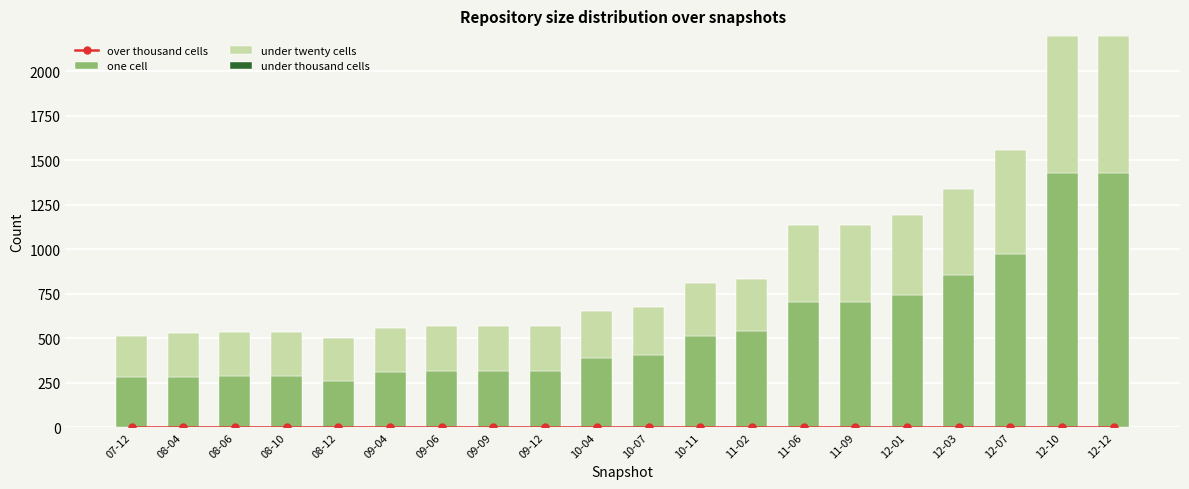

List the labels in order of over thousand cells value, largest first.

07-12, 08-04, 08-06, 08-10, 08-12, 09-04, 09-06, 09-09, 09-12, 10-04, 10-07, 10-11, 11-02, 11-06, 11-09, 12-01, 12-03, 12-07, 12-10, 12-12